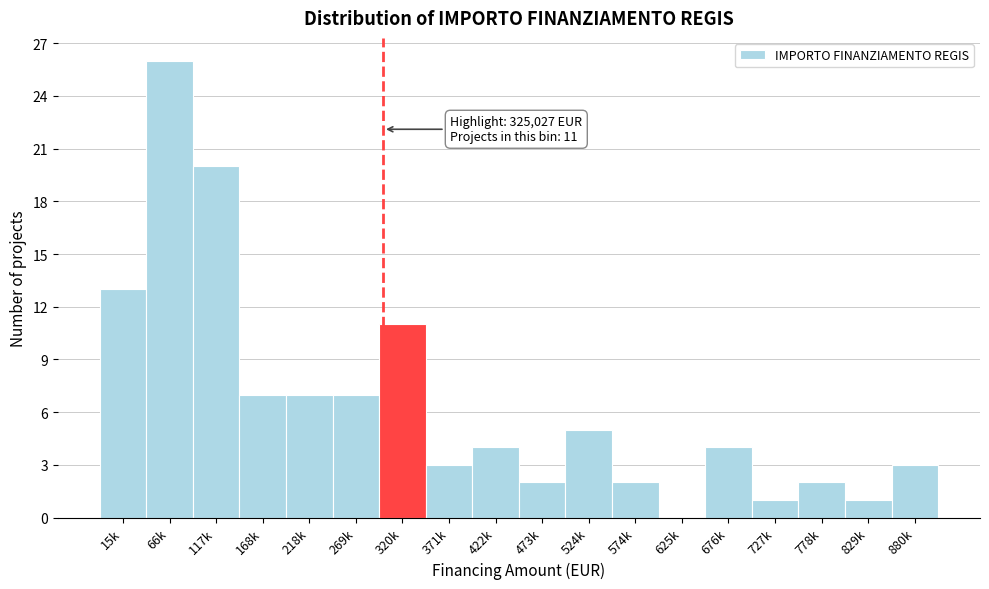

Reading left to right, what are all the values shown in this chart?

15k=13	66k=26	117k=20	168k=7	218k=7	269k=7	320k=11	371k=3	422k=4	473k=2	524k=5	574k=2	625k=0	676k=4	727k=1	778k=2	829k=1	880k=3